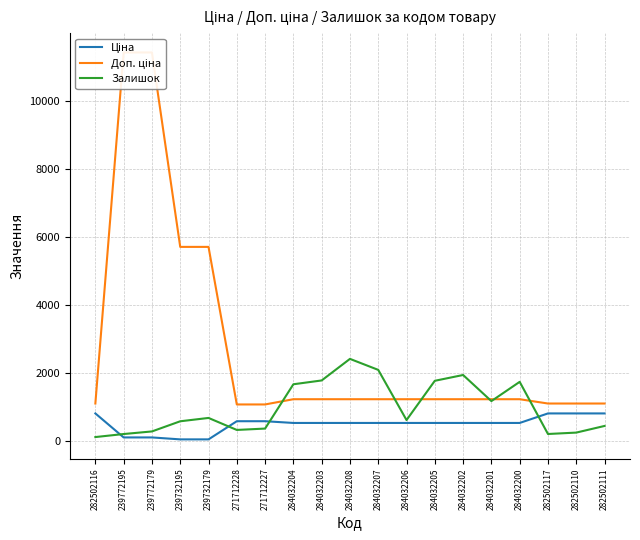

At which category is the sum across all series the highest?

239772179